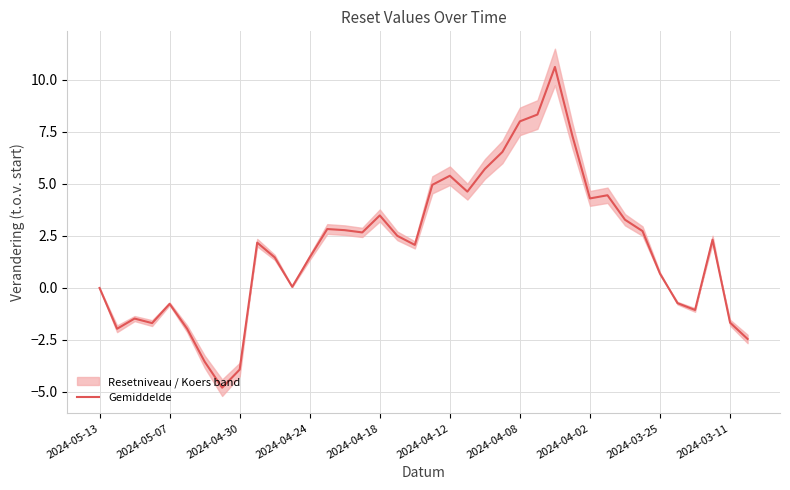

What is the maximum value for Gemiddelde?

10.6